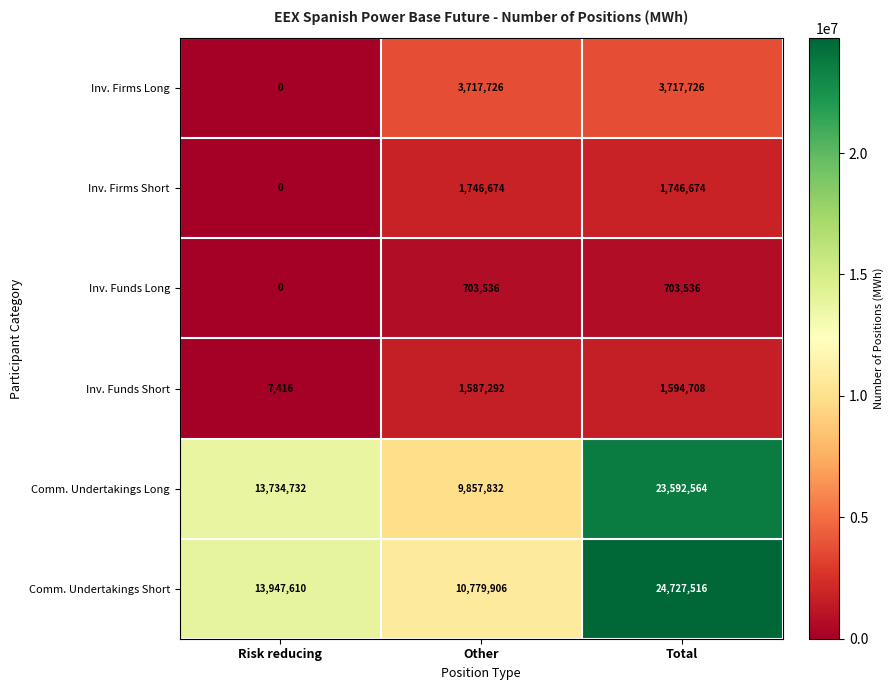

Which series changed the most between Risk reducing and Other?

Comm. Undertakings Long